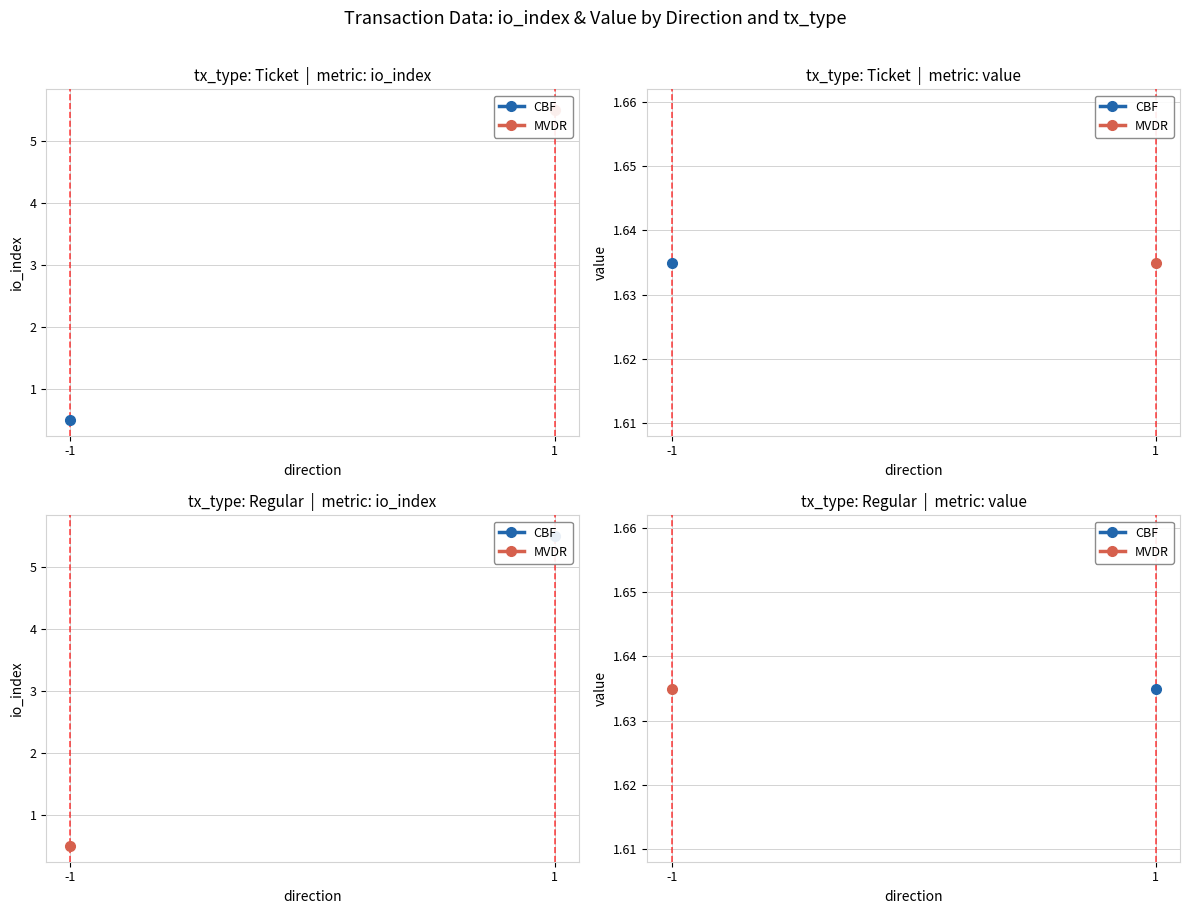

Which series has the widest spread of values?

MVDR